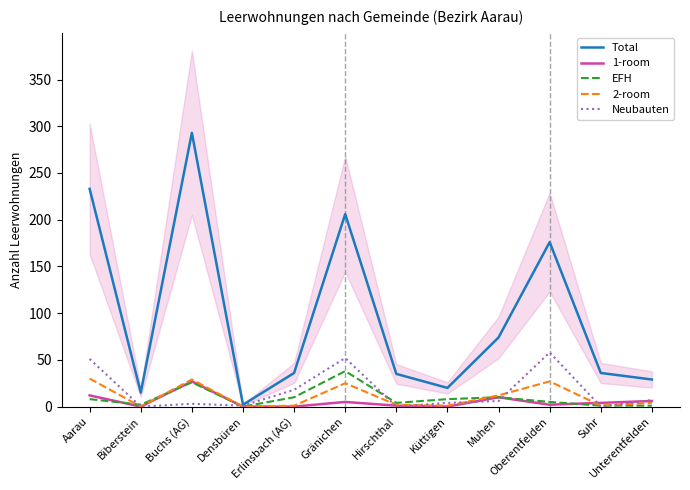

At which category is the sum across all series the highest?

Buchs (AG)